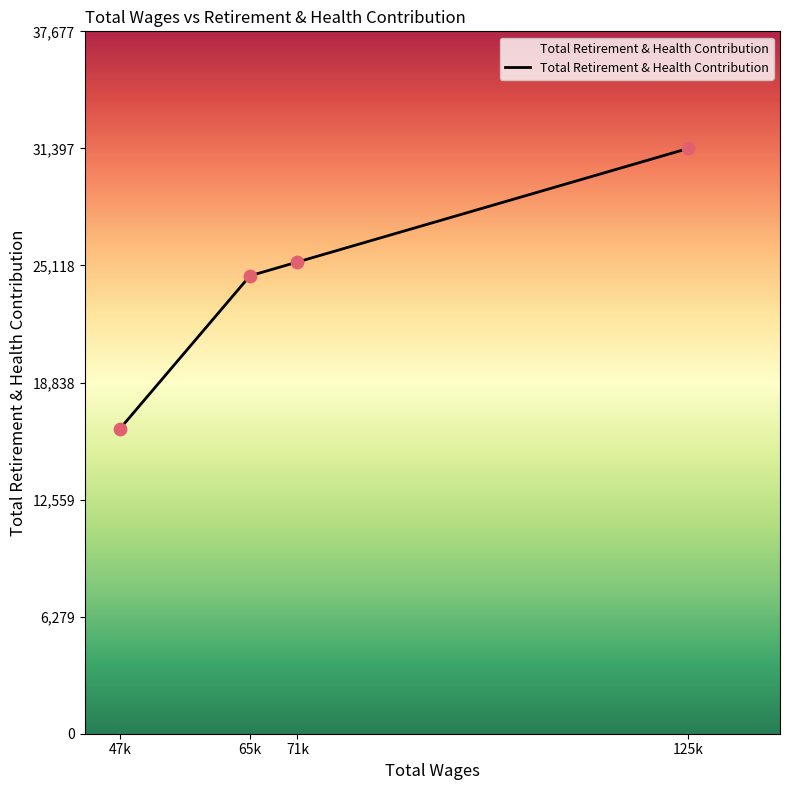

Approximately how many times larger is the value at 125k compared to 71k?

1.2